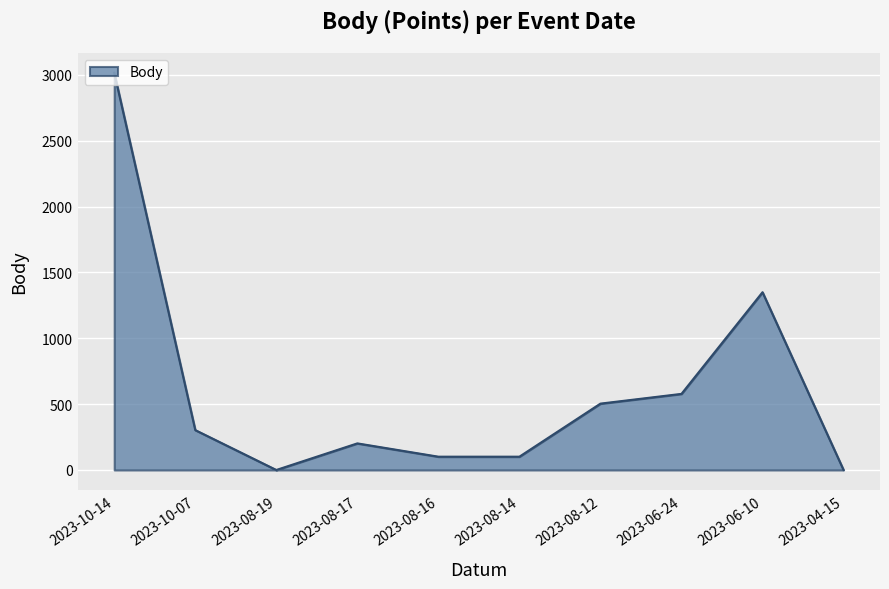

What is the change in value from 2023-10-14 to 2023-08-17?

-2815